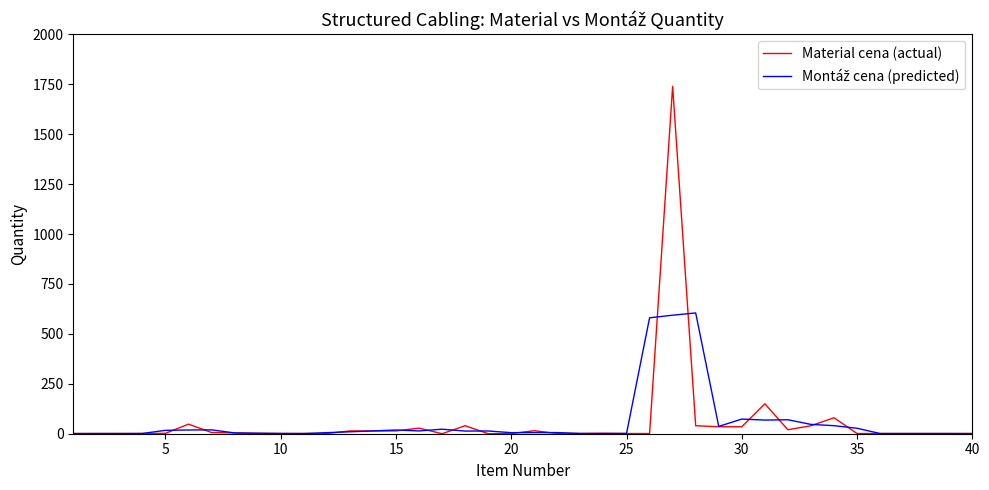

Which series has the largest range (max minus min)?

Material cena (actual)